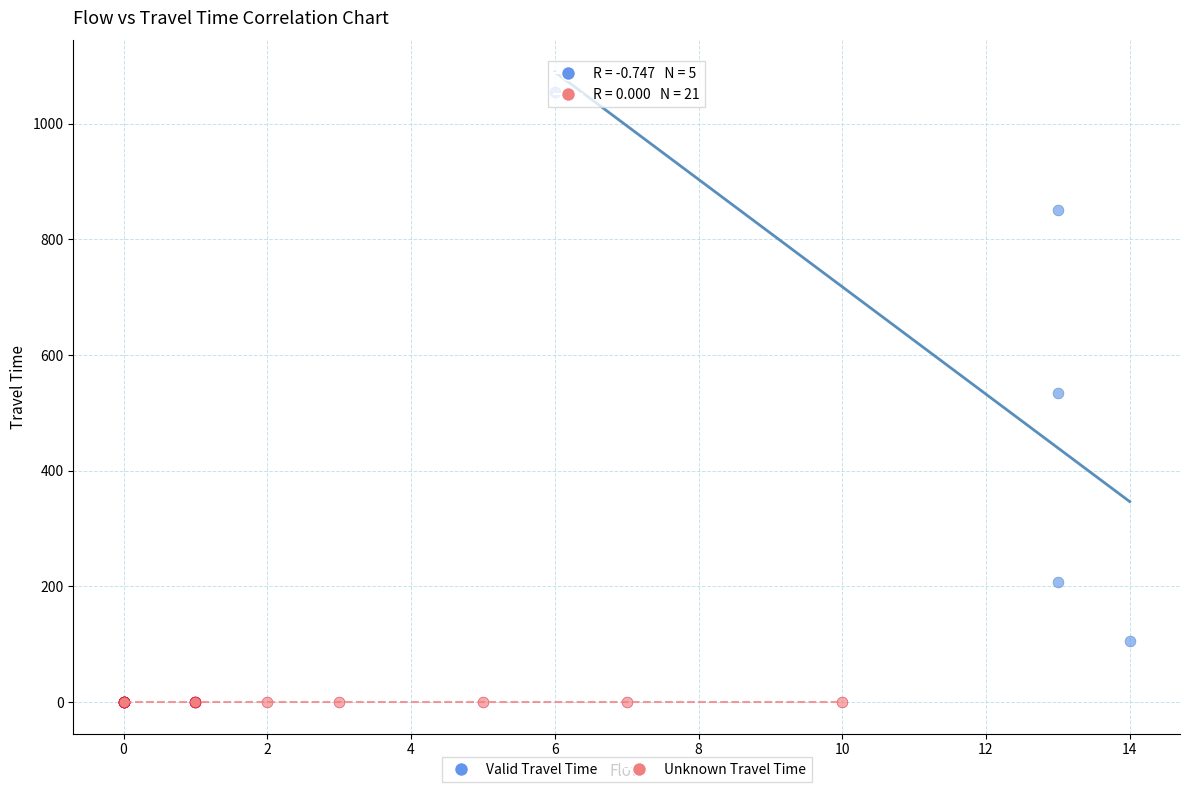

Which series contains the highest Y value?

Valid Travel Time